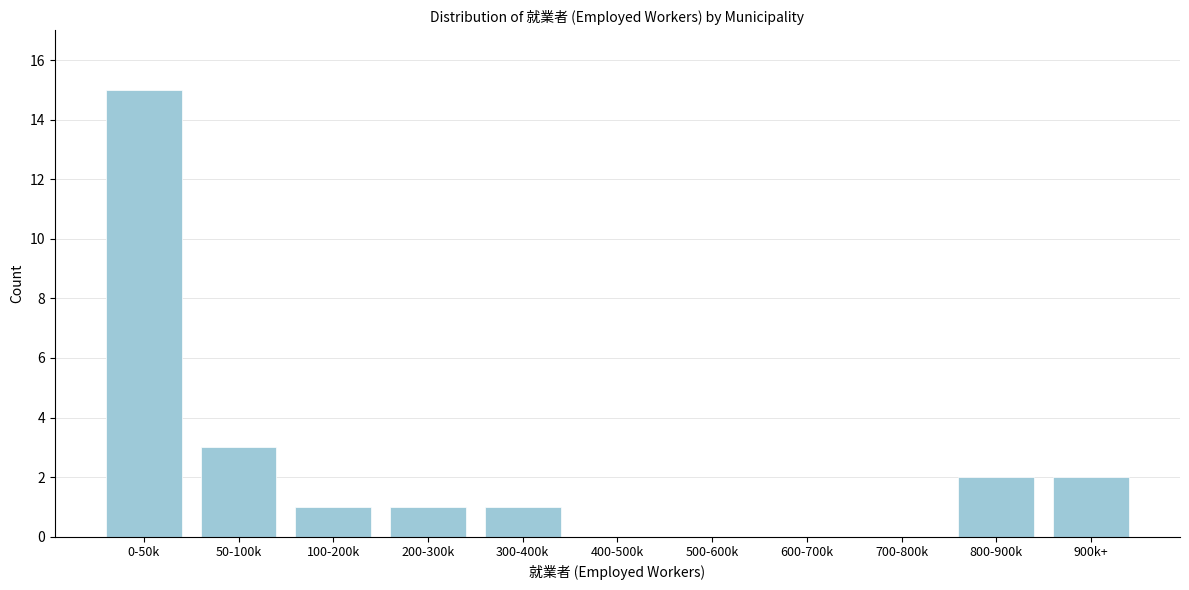

Reading right to left, what are all the values shown in this chart?

900k+=2	800-900k=2	700-800k=0	600-700k=0	500-600k=0	400-500k=0	300-400k=1	200-300k=1	100-200k=1	50-100k=3	0-50k=15